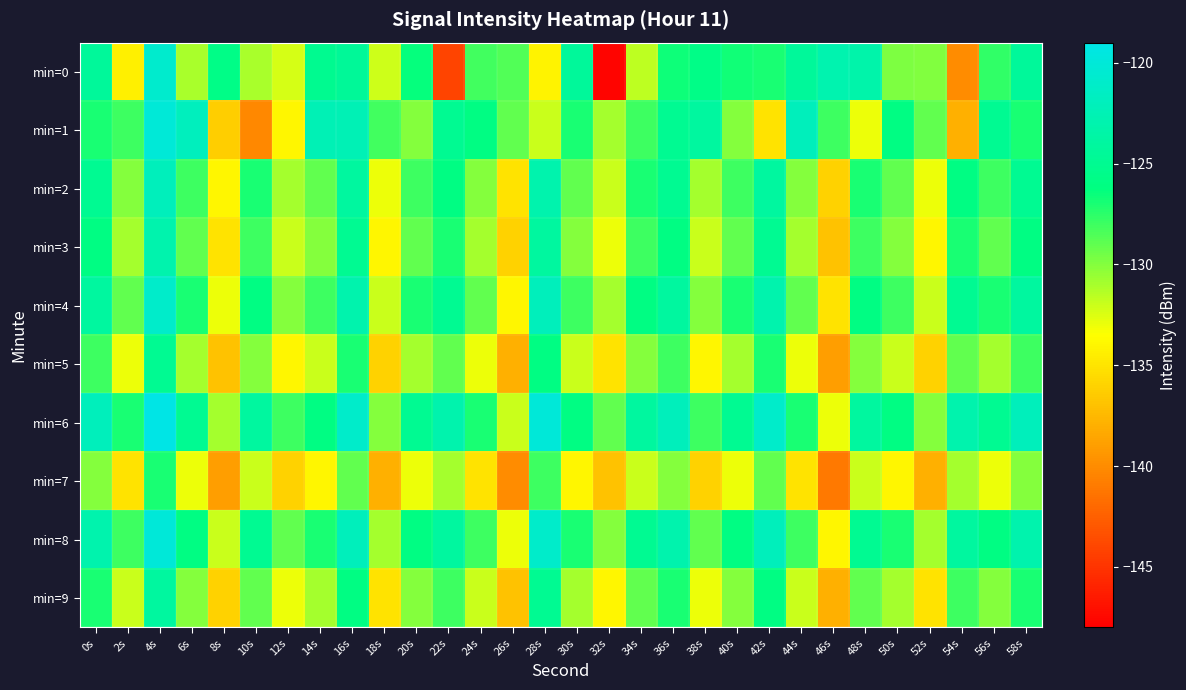

Reading right to left, extract all data points from this chart.

min=0: 58s=-124.4	56s=-127.7	54s=-140.0	52s=-129.9	50s=-129.8	48s=-123.2	46s=-122.9	44s=-124.4	42s=-127.0	40s=-126.7	38s=-125.8	36s=-126.7	34s=-131.6	32s=-147.8	30s=-124.4	28s=-134.1	26s=-128.6	24s=-128.1	22s=-144.0	20s=-126.4	18s=-132.1	16s=-124.5	14s=-125.0	12s=-132.3	10s=-131.1	8s=-125.8	6s=-131.1	4s=-120.8	2s=-134.3	0s=-124.4
min=1: 58s=-127.0	56s=-125.0	54s=-138.0	52s=-129.0	50s=-126.0	48s=-133.0	46s=-128.0	44s=-122.0	42s=-135.0	40s=-130.0	38s=-124.0	36s=-125.0	34s=-128.0	32s=-131.0	30s=-127.0	28s=-132.0	26s=-129.0	24s=-126.0	22s=-125.0	20s=-130.0	18s=-128.1	16s=-122.4	14s=-122.4	12s=-134.0	10s=-140.3	8s=-136.3	6s=-121.9	4s=-120.0	2s=-128.0	0s=-127.0
min=2: 58s=-125.0	56s=-128.0	54s=-126.0	52s=-133.0	50s=-129.0	48s=-127.0	46s=-136.0	44s=-130.0	42s=-124.0	40s=-128.0	38s=-131.0	36s=-125.0	34s=-127.0	32s=-132.0	30s=-129.0	28s=-123.0	26s=-135.0	24s=-130.0	22s=-126.0	20s=-128.0	18s=-133.0	16s=-124.0	14s=-129.0	12s=-131.0	10s=-127.0	8s=-134.0	6s=-128.0	4s=-122.0	2s=-130.0	0s=-125.0
min=3: 58s=-126.0	56s=-129.0	54s=-127.0	52s=-134.0	50s=-130.0	48s=-128.0	46s=-137.0	44s=-131.0	42s=-125.0	40s=-129.0	38s=-132.0	36s=-126.0	34s=-128.0	32s=-133.0	30s=-130.0	28s=-124.0	26s=-136.0	24s=-131.0	22s=-127.0	20s=-129.0	18s=-134.0	16s=-125.0	14s=-130.0	12s=-132.0	10s=-128.0	8s=-135.0	6s=-129.0	4s=-123.0	2s=-131.0	0s=-126.0
min=4: 58s=-124.0	56s=-127.0	54s=-125.0	52s=-132.0	50s=-128.0	48s=-126.0	46s=-135.0	44s=-129.0	42s=-123.0	40s=-127.0	38s=-130.0	36s=-124.0	34s=-126.0	32s=-131.0	30s=-128.0	28s=-122.0	26s=-134.0	24s=-129.0	22s=-125.0	20s=-127.0	18s=-132.0	16s=-123.0	14s=-128.0	12s=-130.0	10s=-126.0	8s=-133.0	6s=-127.0	4s=-121.0	2s=-129.0	0s=-124.0
min=5: 58s=-128.0	56s=-131.0	54s=-129.0	52s=-136.0	50s=-132.0	48s=-130.0	46s=-139.0	44s=-133.0	42s=-127.0	40s=-131.0	38s=-134.0	36s=-128.0	34s=-130.0	32s=-135.0	30s=-132.0	28s=-126.0	26s=-138.0	24s=-133.0	22s=-129.0	20s=-131.0	18s=-136.0	16s=-127.0	14s=-132.0	12s=-134.0	10s=-130.0	8s=-137.0	6s=-131.0	4s=-125.0	2s=-133.0	0s=-128.0
min=6: 58s=-122.0	56s=-125.0	54s=-123.0	52s=-130.0	50s=-126.0	48s=-124.0	46s=-133.0	44s=-127.0	42s=-121.0	40s=-125.0	38s=-128.0	36s=-122.0	34s=-124.0	32s=-129.0	30s=-126.0	28s=-120.0	26s=-132.0	24s=-127.0	22s=-123.0	20s=-125.0	18s=-130.0	16s=-121.0	14s=-126.0	12s=-128.0	10s=-124.0	8s=-131.0	6s=-125.0	4s=-119.0	2s=-127.0	0s=-122.0
min=7: 58s=-130.0	56s=-133.0	54s=-131.0	52s=-138.0	50s=-134.0	48s=-132.0	46s=-141.0	44s=-135.0	42s=-129.0	40s=-133.0	38s=-136.0	36s=-130.0	34s=-132.0	32s=-137.0	30s=-134.0	28s=-128.0	26s=-140.0	24s=-135.0	22s=-131.0	20s=-133.0	18s=-138.0	16s=-129.0	14s=-134.0	12s=-136.0	10s=-132.0	8s=-139.0	6s=-133.0	4s=-127.0	2s=-135.0	0s=-130.0
min=8: 58s=-123.0	56s=-126.0	54s=-124.0	52s=-131.0	50s=-127.0	48s=-125.0	46s=-134.0	44s=-128.0	42s=-122.0	40s=-126.0	38s=-129.0	36s=-123.0	34s=-125.0	32s=-130.0	30s=-127.0	28s=-121.0	26s=-133.0	24s=-128.0	22s=-124.0	20s=-126.0	18s=-131.0	16s=-122.0	14s=-127.0	12s=-129.0	10s=-125.0	8s=-132.0	6s=-126.0	4s=-120.0	2s=-128.0	0s=-123.0
min=9: 58s=-127.0	56s=-130.0	54s=-128.0	52s=-135.0	50s=-131.0	48s=-129.0	46s=-138.0	44s=-132.0	42s=-126.0	40s=-130.0	38s=-133.0	36s=-127.0	34s=-129.0	32s=-134.0	30s=-131.0	28s=-125.0	26s=-137.0	24s=-132.0	22s=-128.0	20s=-130.0	18s=-135.0	16s=-126.0	14s=-131.0	12s=-133.0	10s=-129.0	8s=-136.0	6s=-130.0	4s=-124.0	2s=-132.0	0s=-127.0